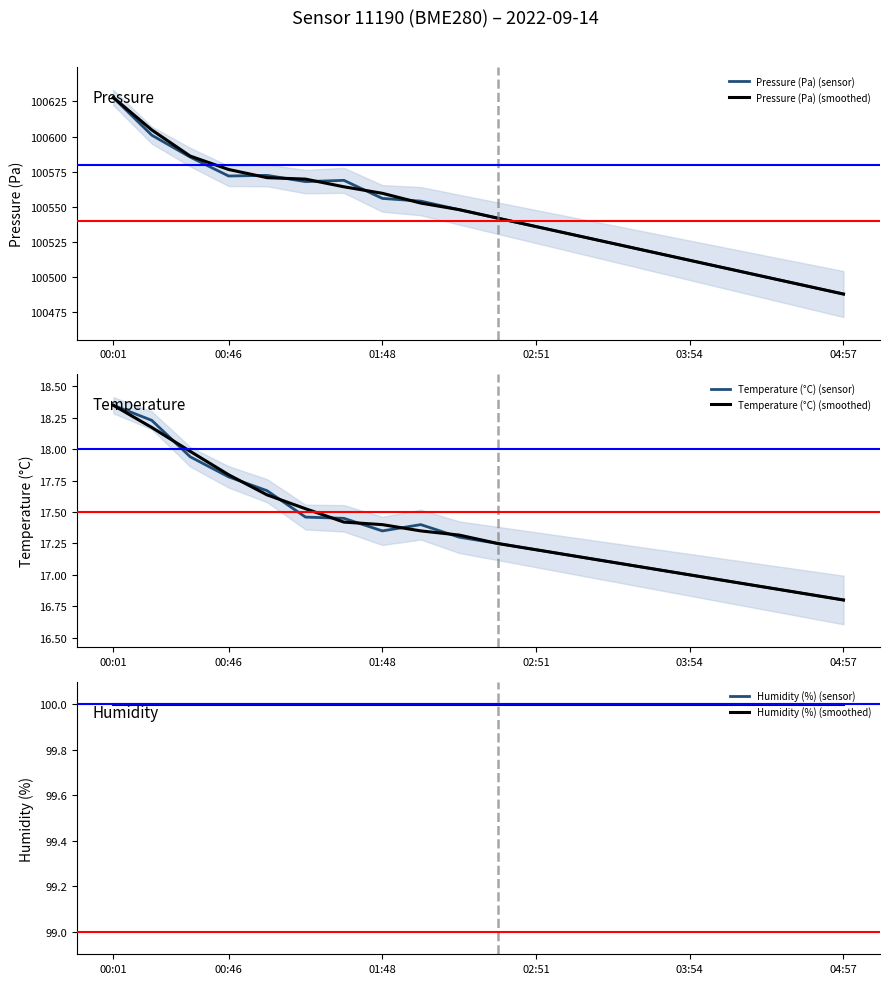

At which label does Pressure (Pa) (smoothed) reach its peak?

00:01